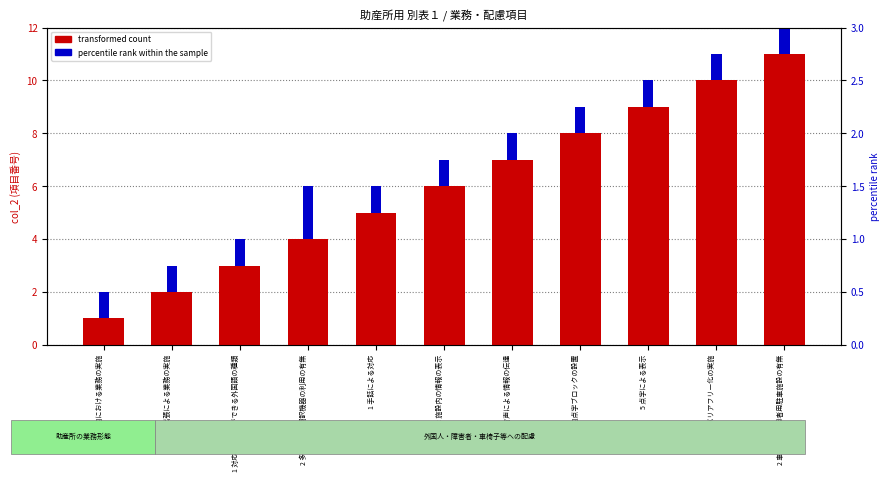

At which label does transformed count reach its minimum?

1 助産所内における業務の実施